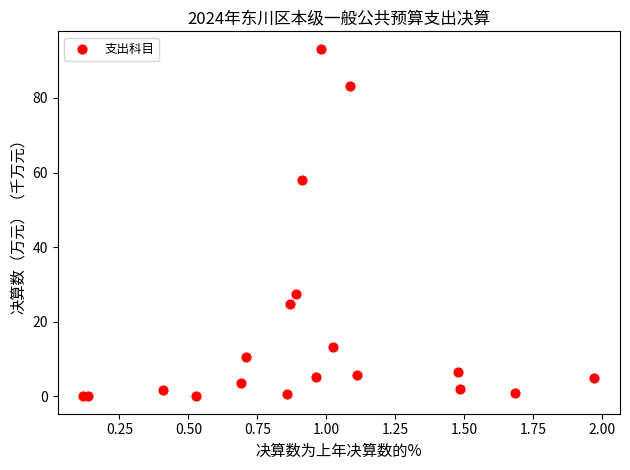

What Y value in the scatter plot is closest to 46?

57.9